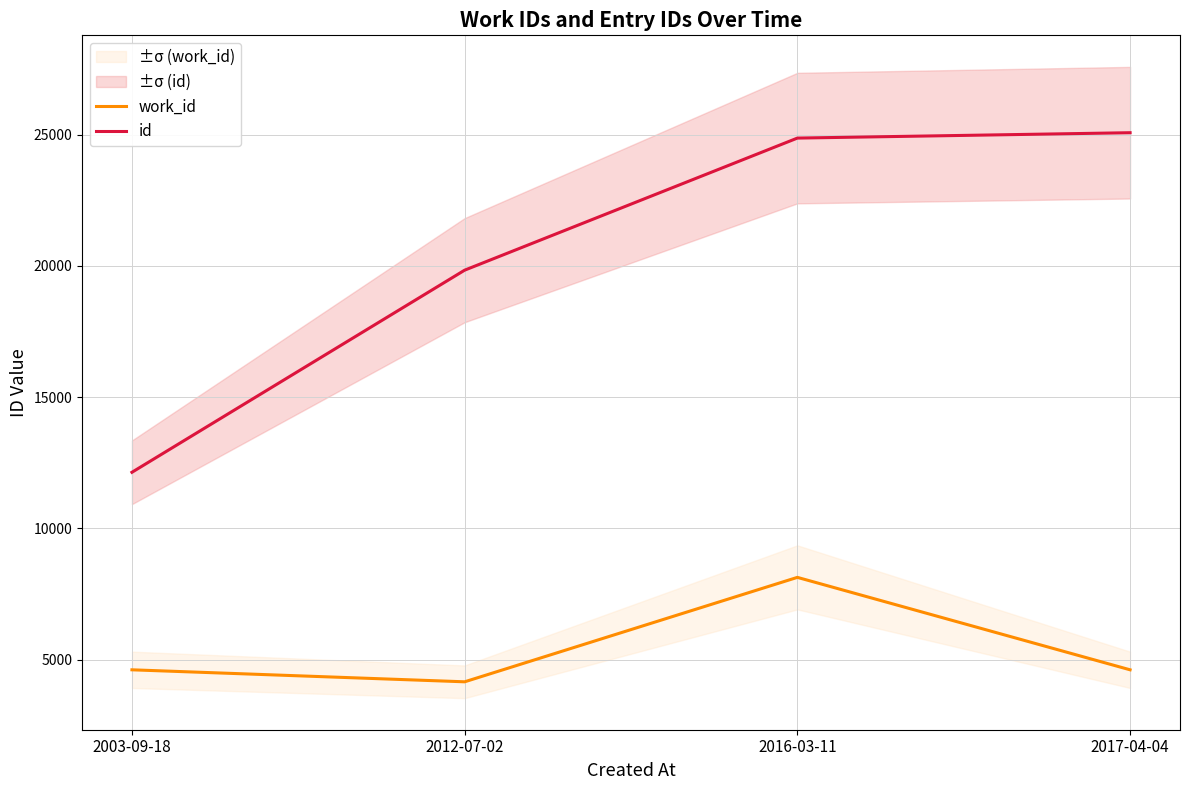

How many distinct data groups are displayed?

2